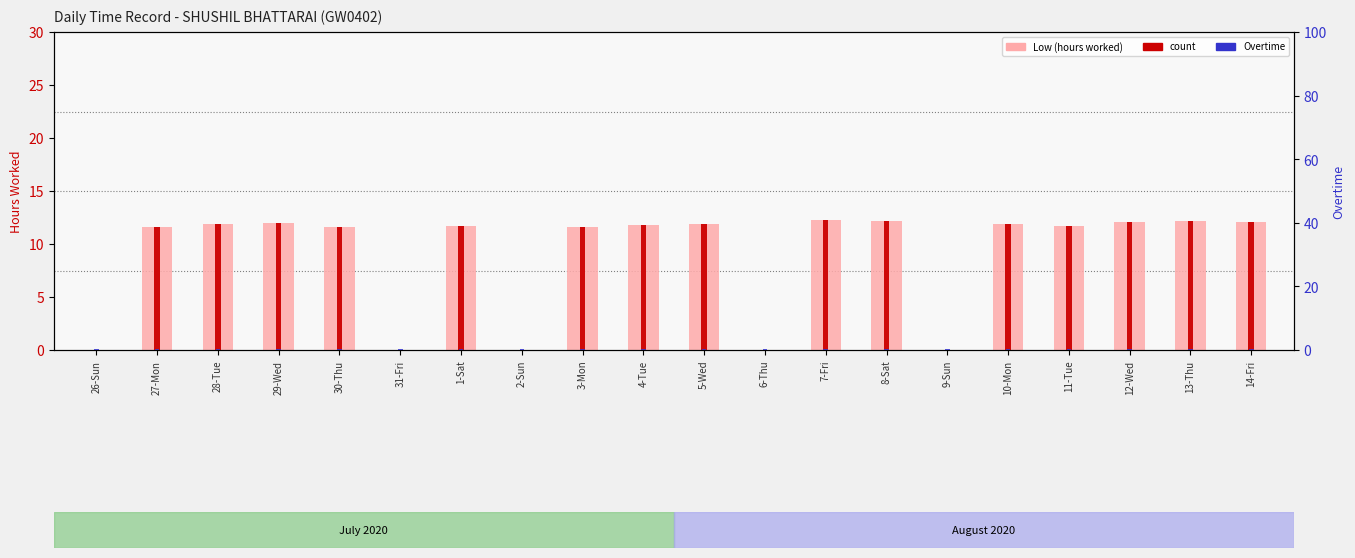

Reading left to right, transcribe all the data shown in this chart.

0.0	11.6	11.9	12.0	11.6	0.0	11.7	0.0	11.6	11.8	11.9	0.0	12.3	12.1	0.0	11.9	11.7	12.1	12.2	12.1